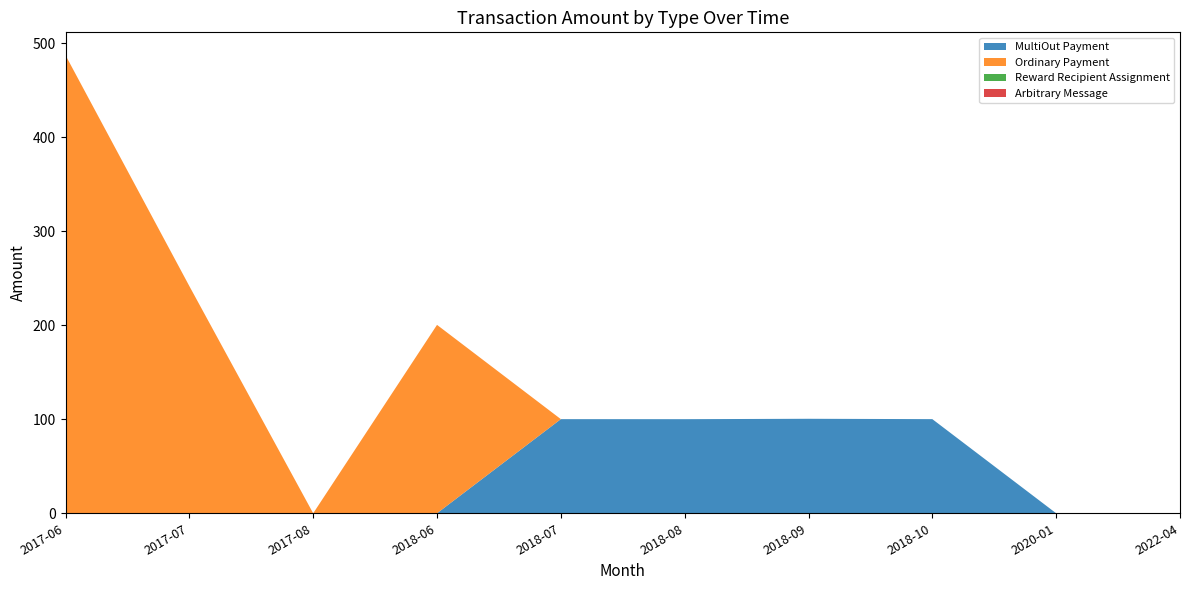

Reading left to right, list all the values displayed in this chart.

MultiOut Payment: 2017-06=0.0	2017-07=0.0	2017-08=0.0	2018-06=0.0	2018-07=100.1	2018-08=100.1	2018-09=100.5	2018-10=100.1	2020-01=0.0	2022-04=0.0
Ordinary Payment: 2017-06=487.1	2017-07=241.6	2017-08=0.0	2018-06=200.4	2018-07=0.0	2018-08=0.0	2018-09=0.0	2018-10=0.0	2020-01=0.0	2022-04=0.0
Reward Recipient Assignment: 2017-06=0.0	2017-07=0.0	2017-08=0.0	2018-06=0.0	2018-07=0.0	2018-08=0.0	2018-09=0.0	2018-10=0.0	2020-01=0.0	2022-04=0.0
Arbitrary Message: 2017-06=0.0	2017-07=0.0	2017-08=0.0	2018-06=0.0	2018-07=0.0	2018-08=0.0	2018-09=0.0	2018-10=0.0	2020-01=0.0	2022-04=0.0